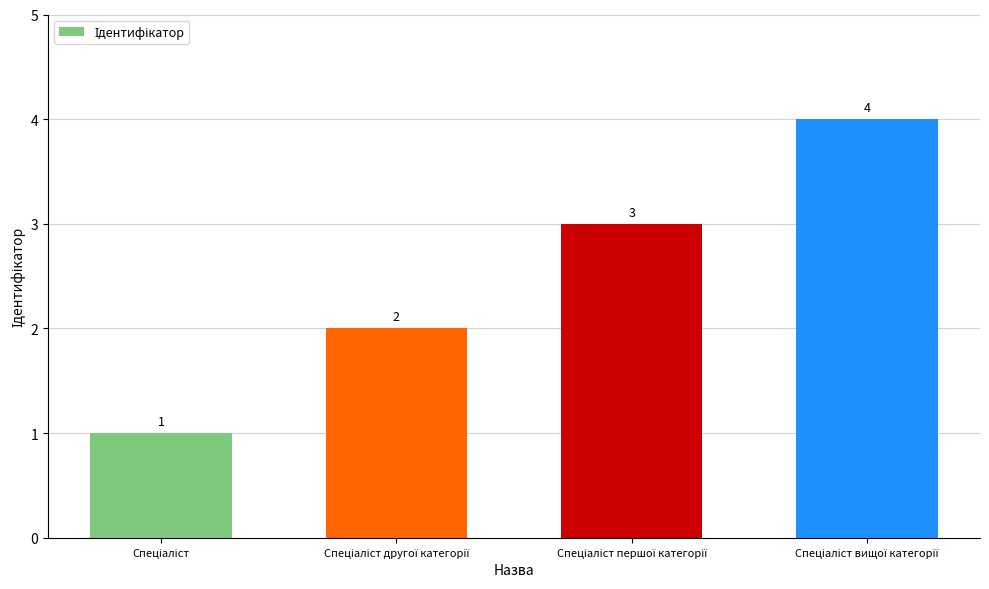

How many values are between 2 and 4?

3